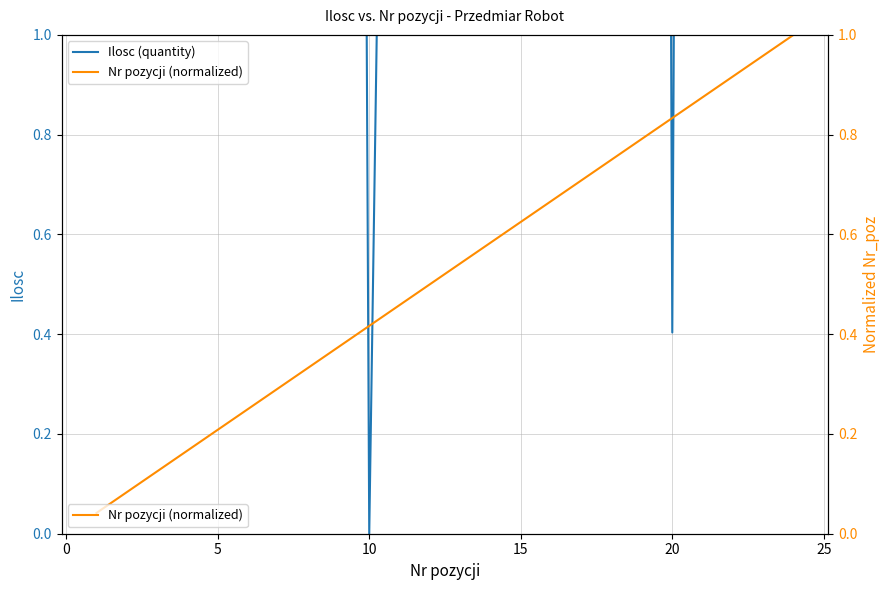

After their last crossing, which series has the higher values: Ilosc (quantity) or Nr pozycji (normalized)?

Ilosc (quantity)